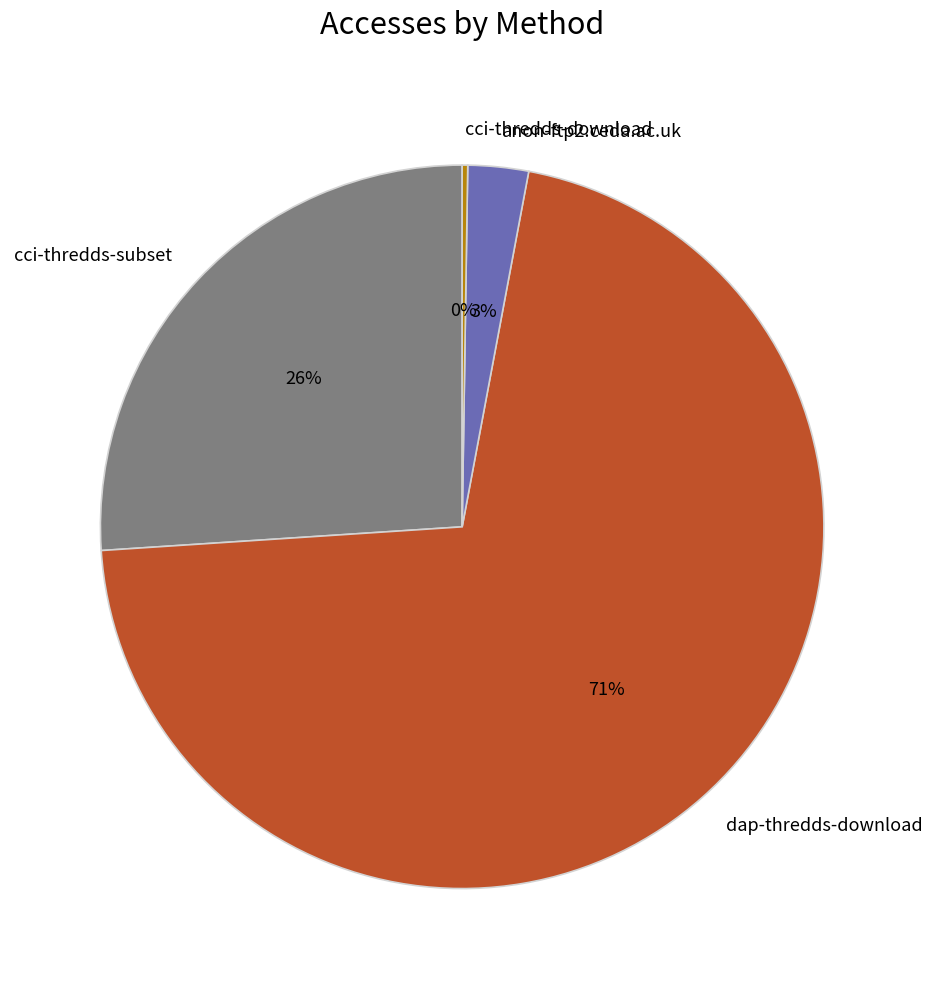

To the nearest percent, what is the average slice percentage?

25%